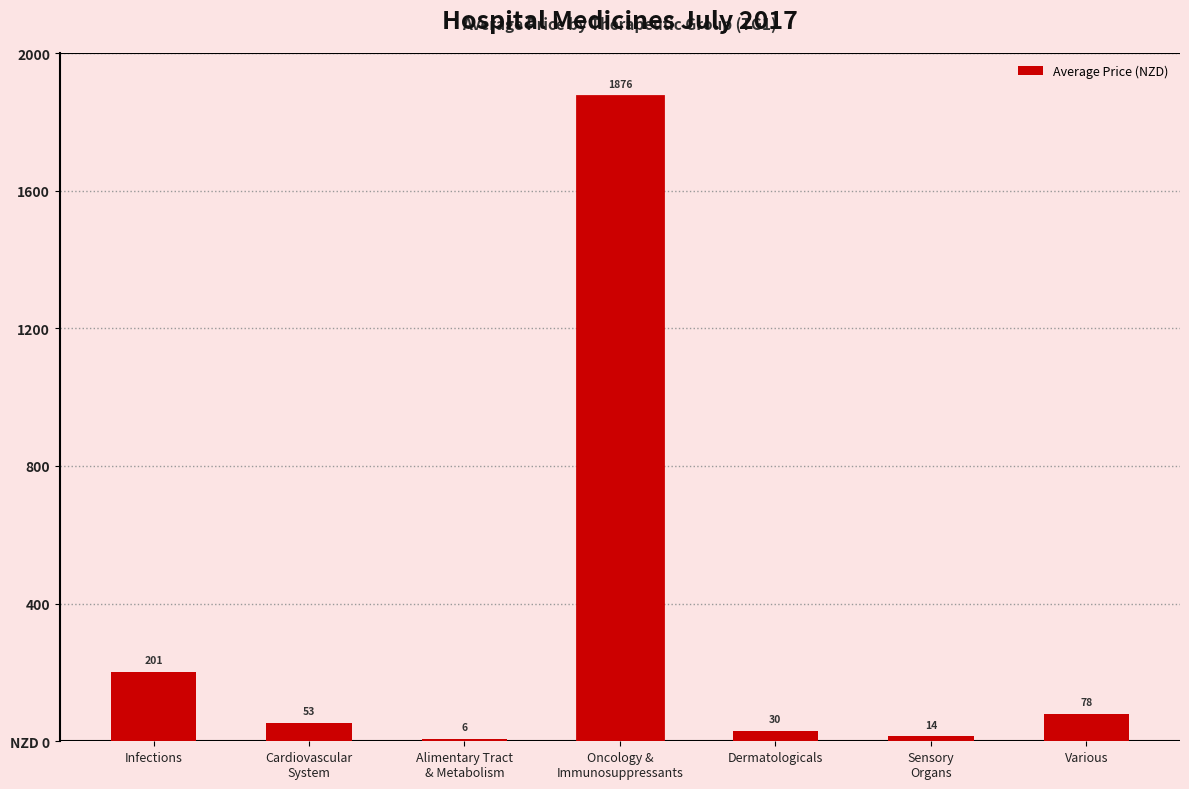

Reading left to right, transcribe all the data shown in this chart.

200.7	52.6	6.0	1875.9	29.6	14.0	78.3